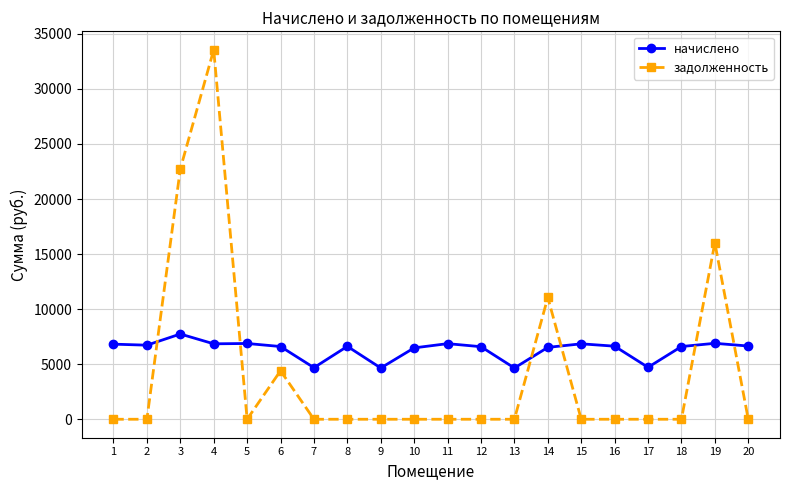

True or false: начислено has more than 1 points higher than both neighbors.

True